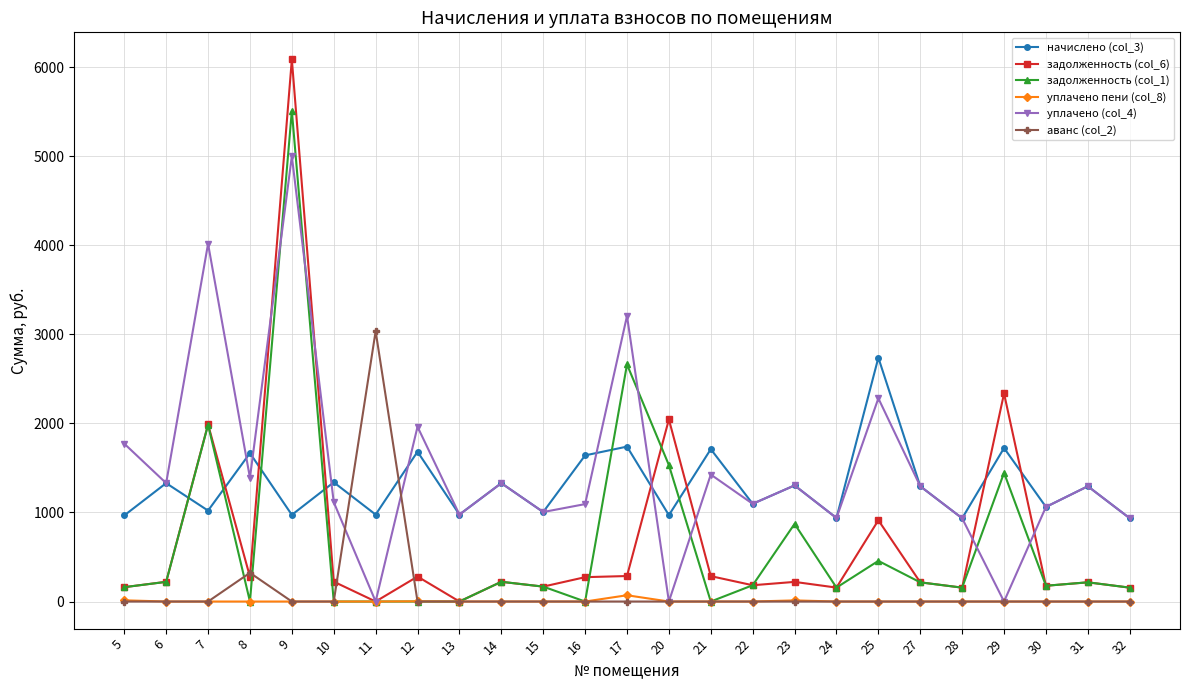

What is the maximum value for начислено (col_3)?

2738.0